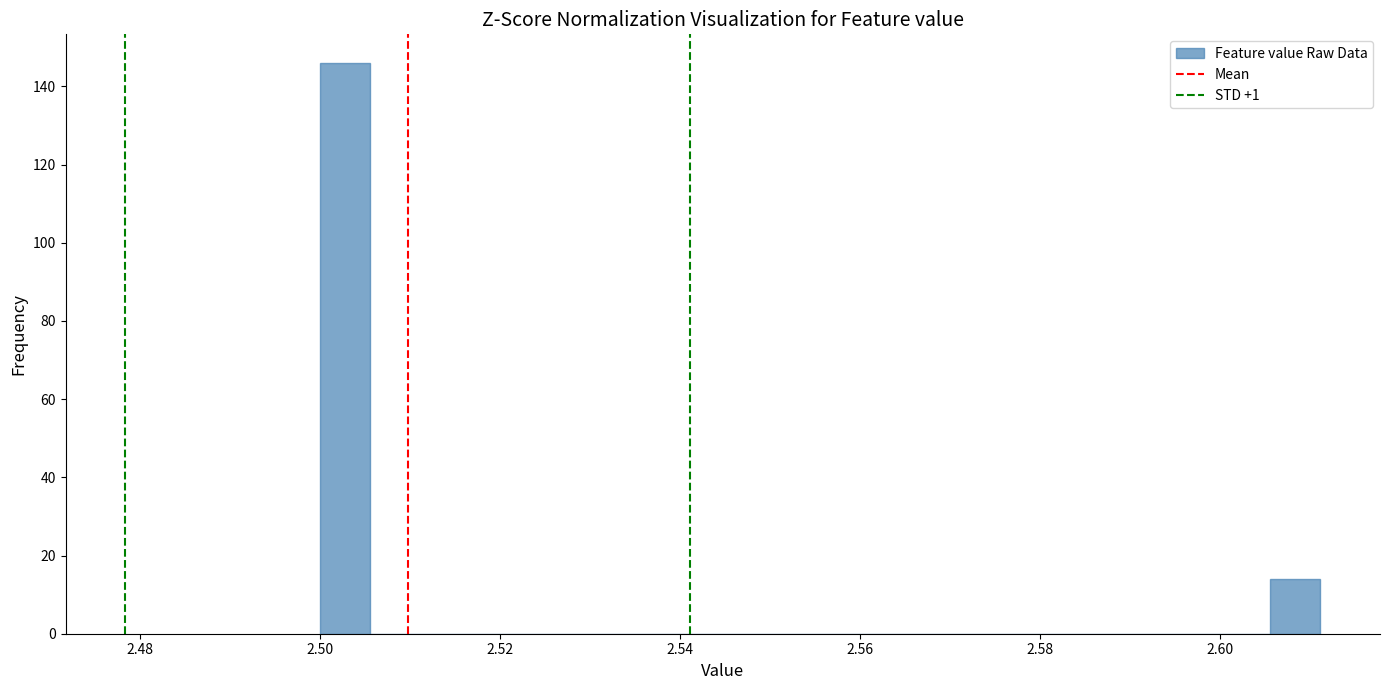

Read against the x-axis, roughly where is the centre of the tallest bar?

2.502